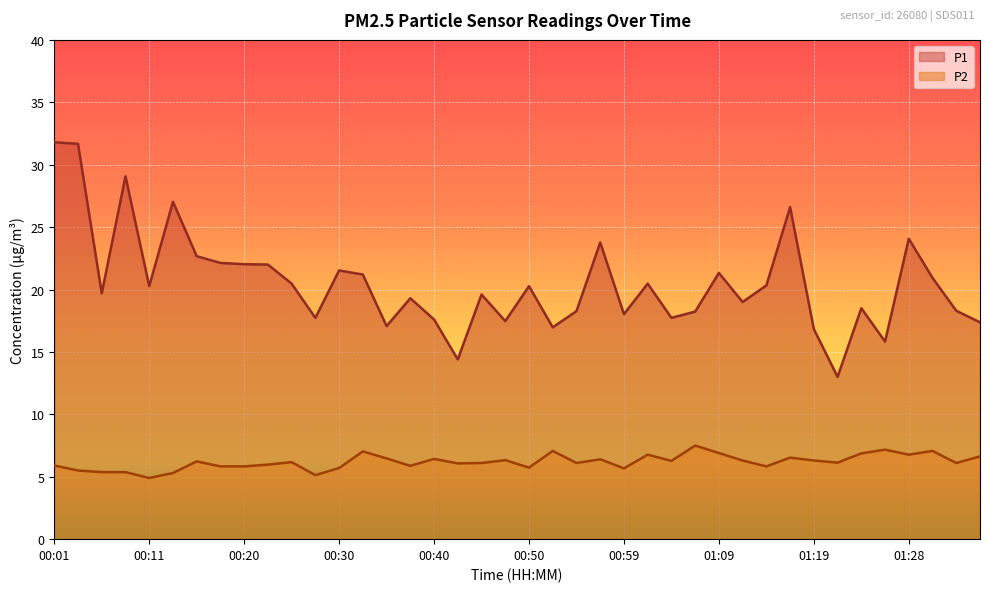

How many lines are shown in the chart?

2